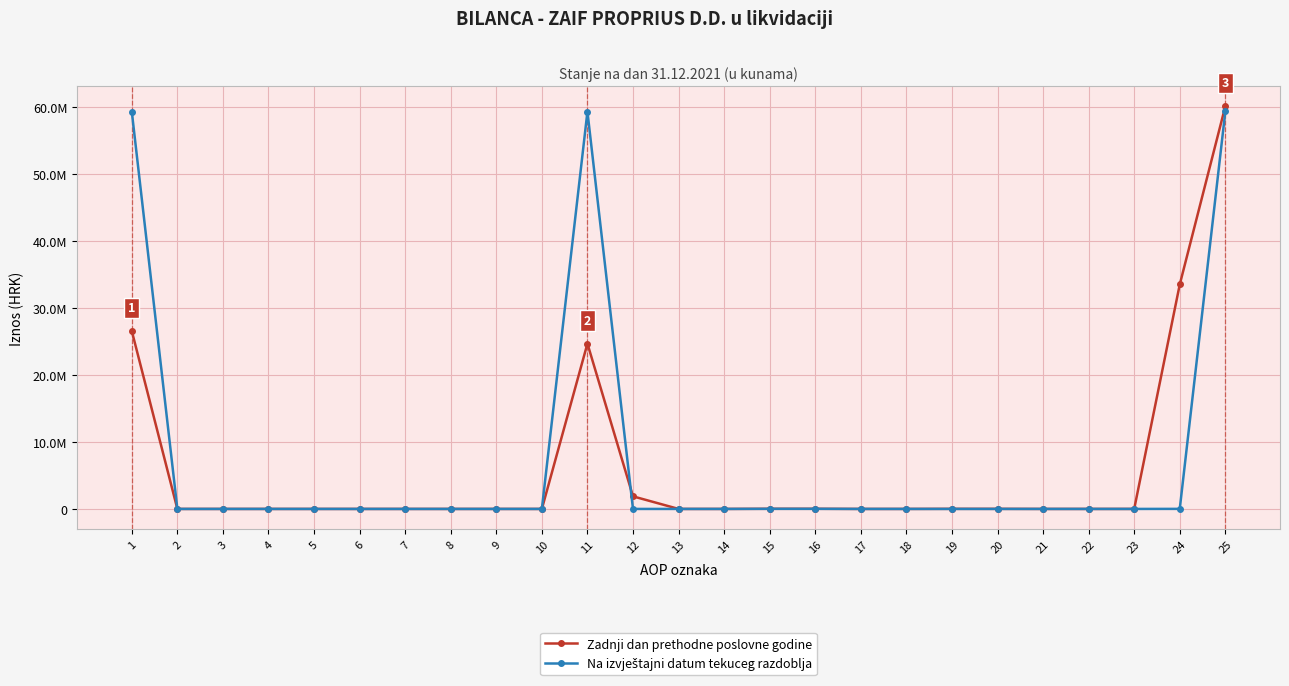

At which category does Na izvještajni datum tekuceg razdoblja reach its first local peak?

11